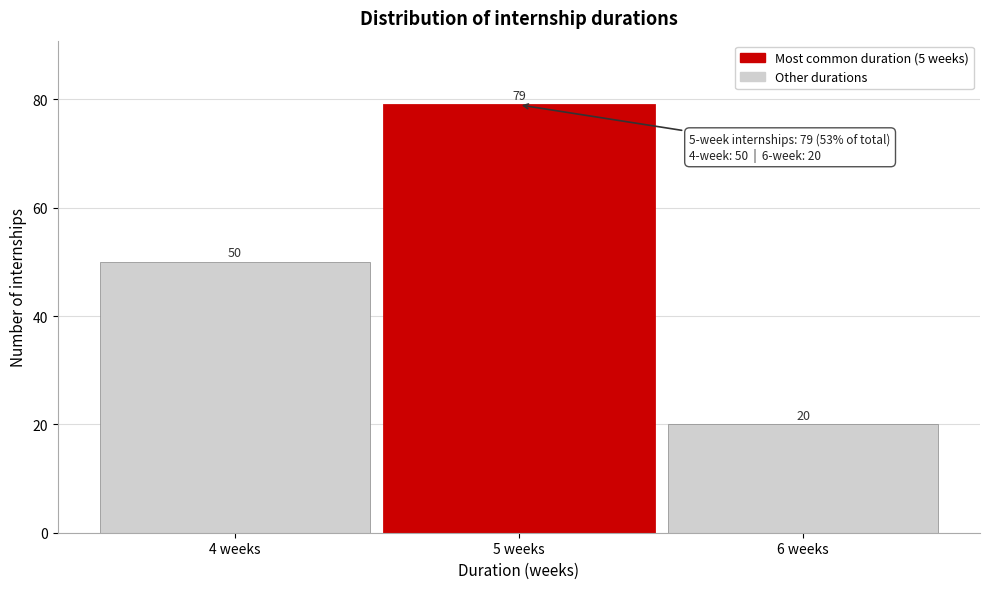

Reading left to right, what are all the values shown in this chart?

50	79	20